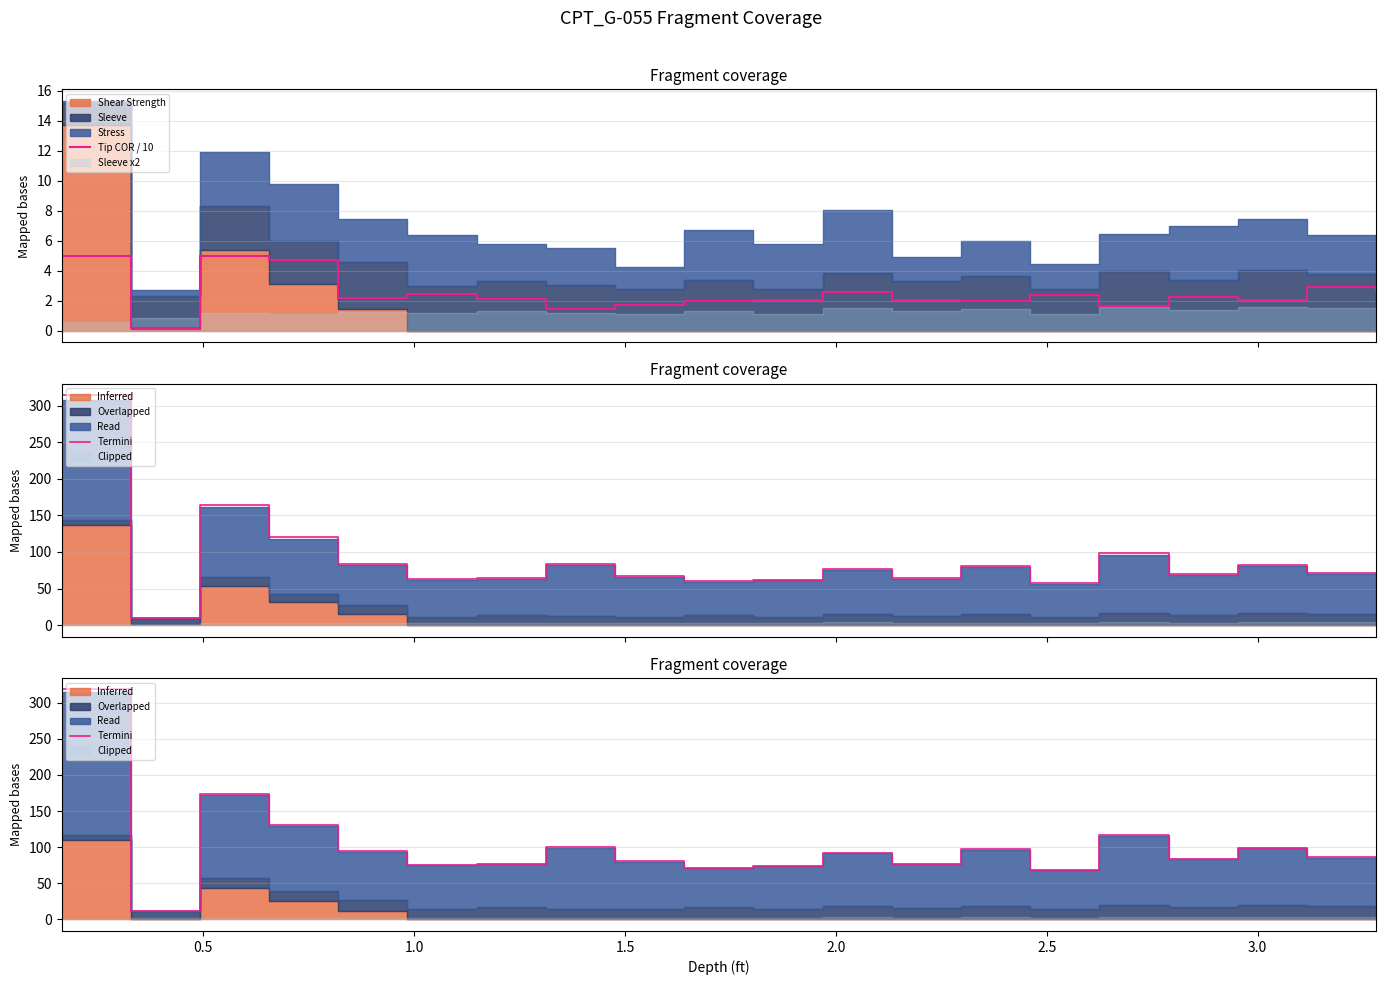

True or false: Termini has more than 0 points higher than both neighbors.

True